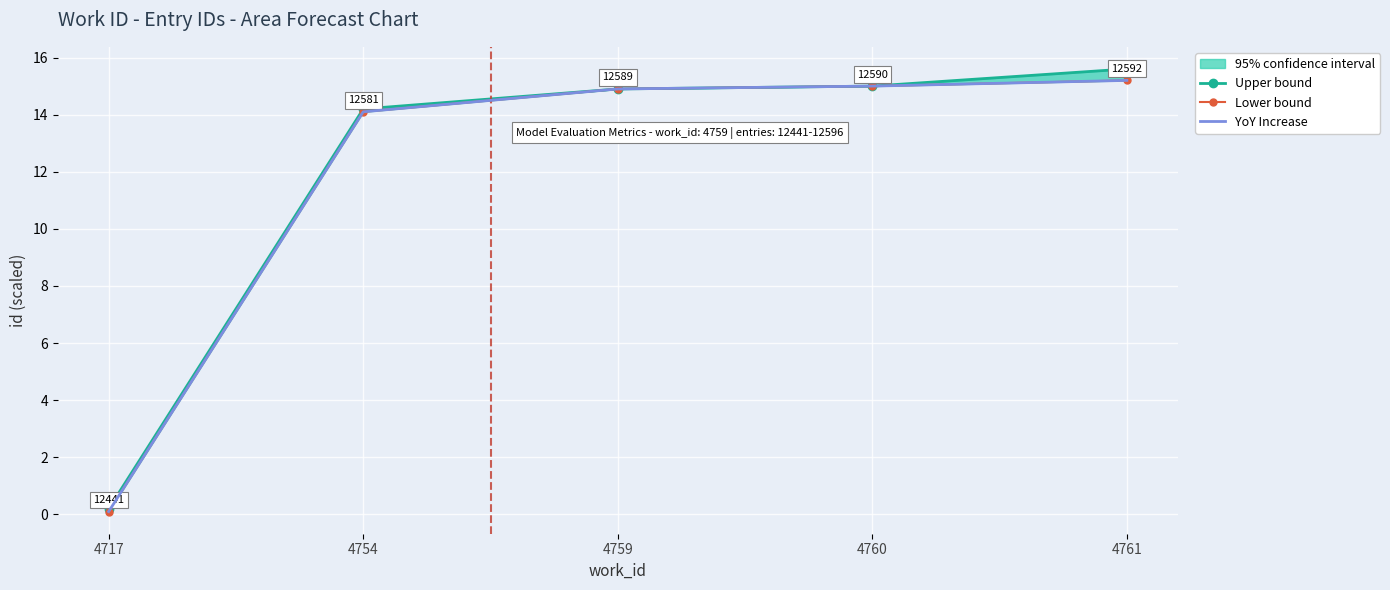

Is it true that YoY Increase equals 0.1 at 4717?

False